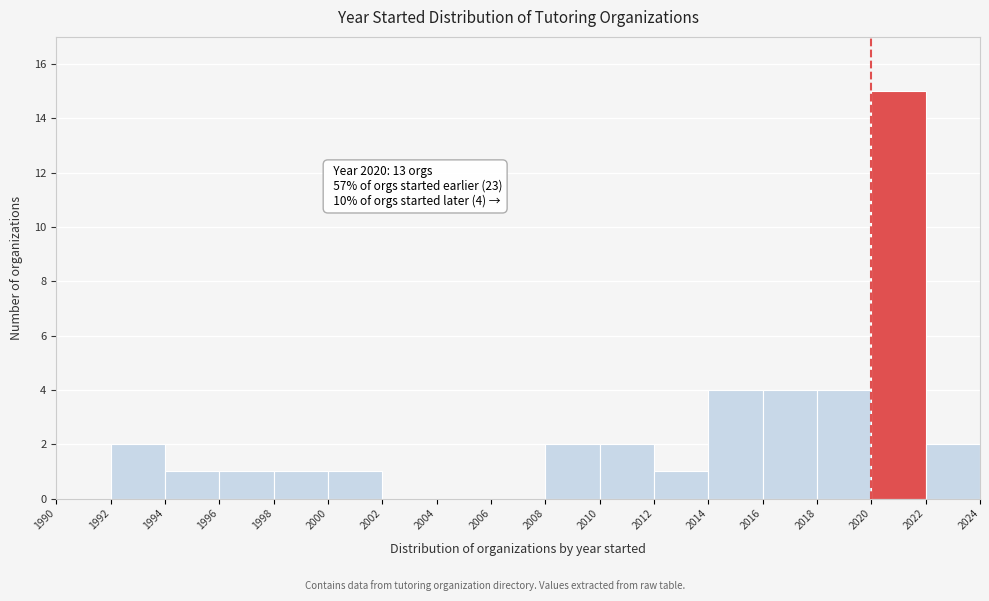

Which range on the x-axis has the tallest bar?

2020 to 2022